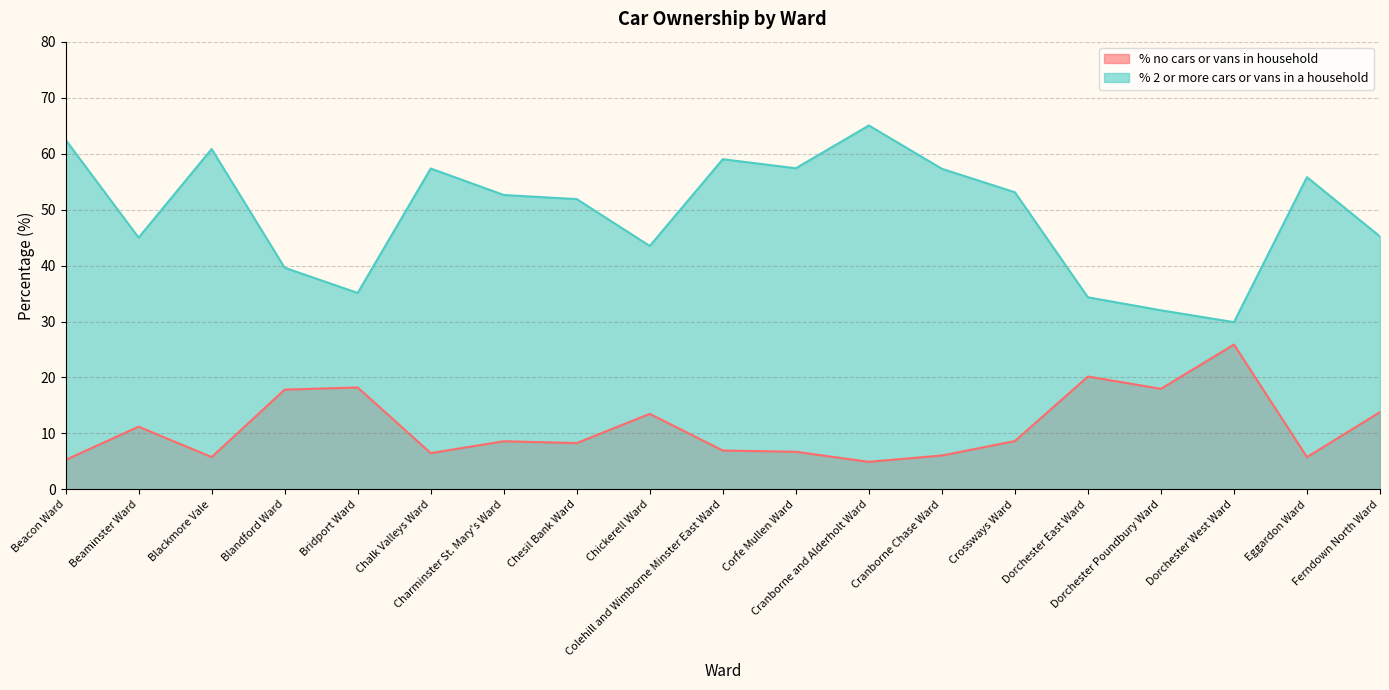

What position from the left is Chesil Bank Ward?

8